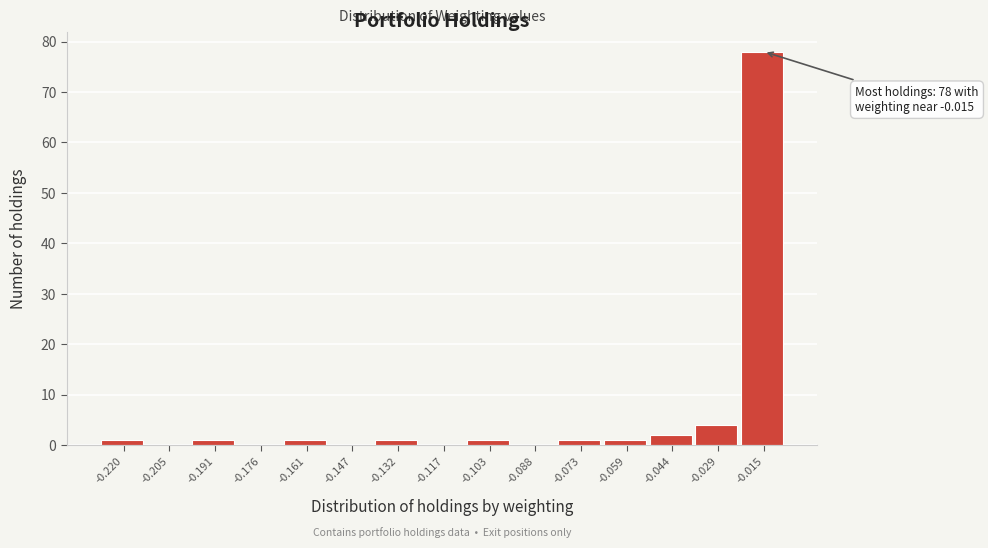

Reading left to right, list all the values displayed in this chart.

-0.220=1	-0.205=0	-0.191=1	-0.176=0	-0.161=1	-0.147=0	-0.132=1	-0.117=0	-0.103=1	-0.088=0	-0.073=1	-0.059=1	-0.044=2	-0.029=4	-0.015=78